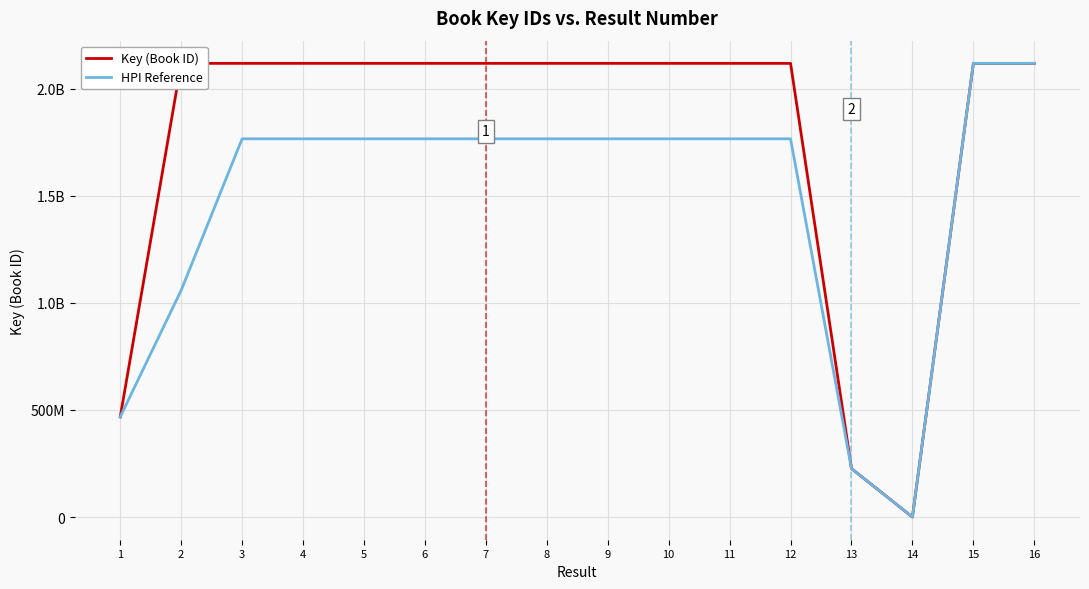

What are all the series names shown in the legend?

Key (Book ID), HPI Reference